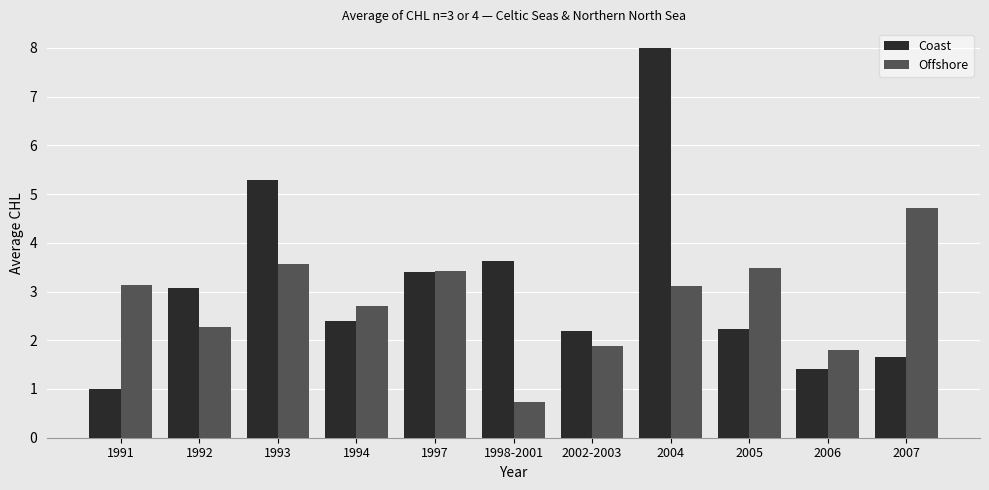

How many values in the Coast series exceed 2?

8